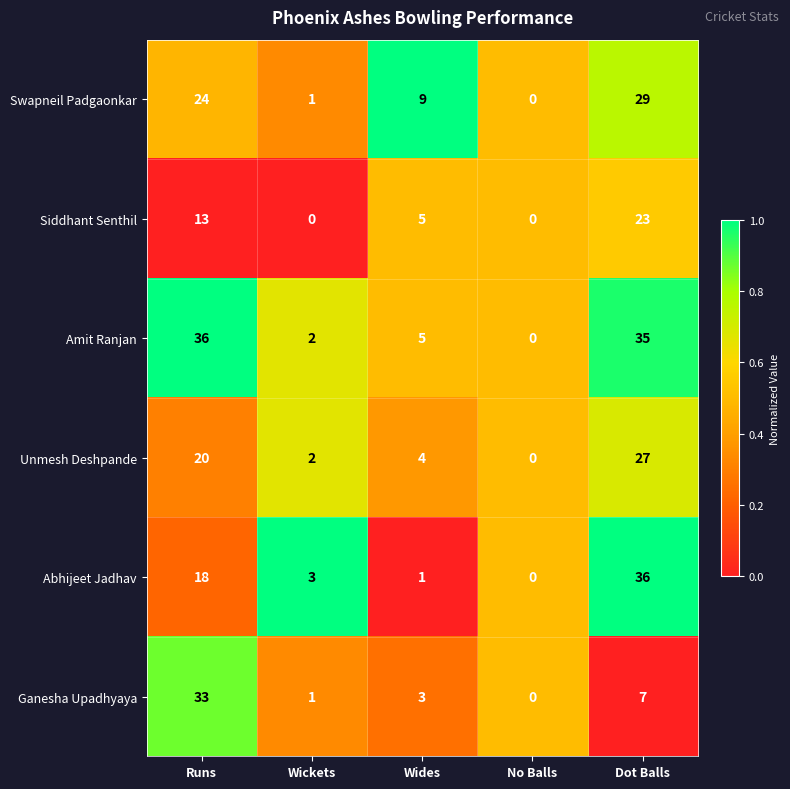

What is the spread (max minus min) of values at Wides?

8